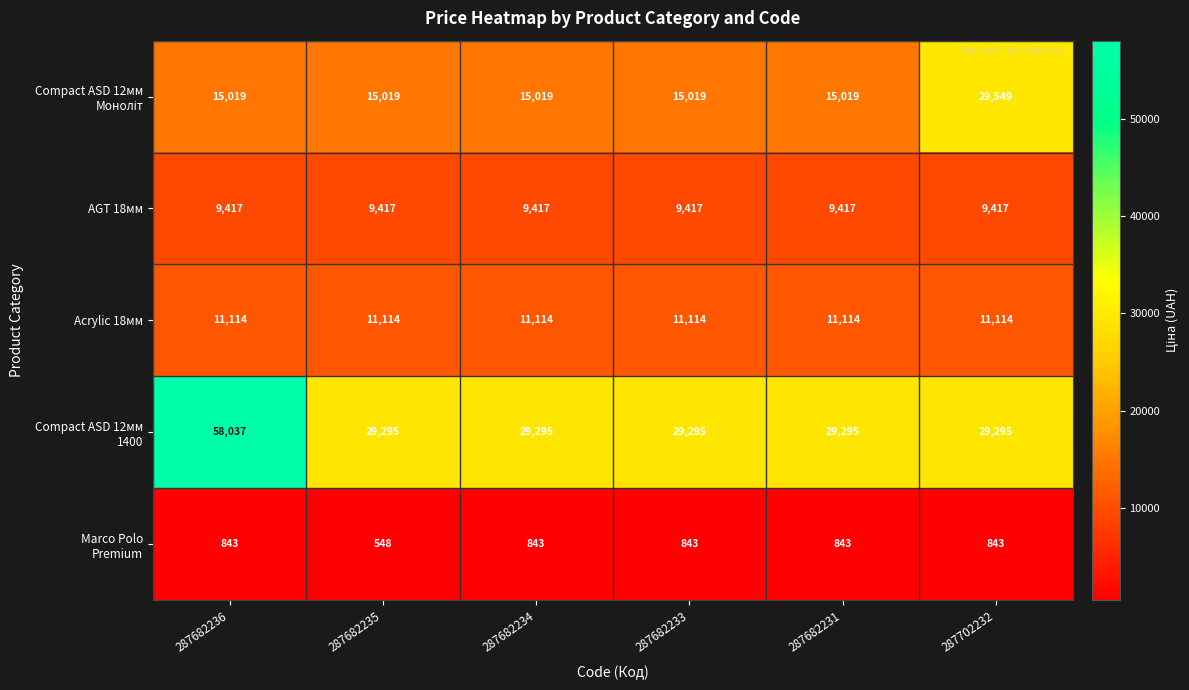

Read the AGT 18мм value at 287702232.

9417